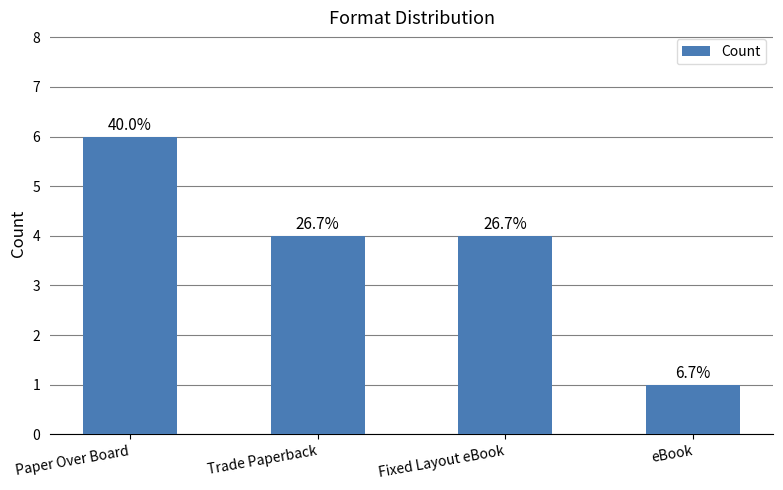

Where does the data first go above 4?

Paper Over Board